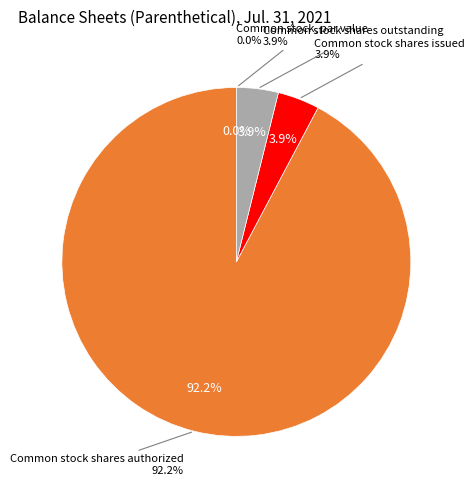

What is the total percentage of Common stock shares issued and Common stock, par value?

3.9%